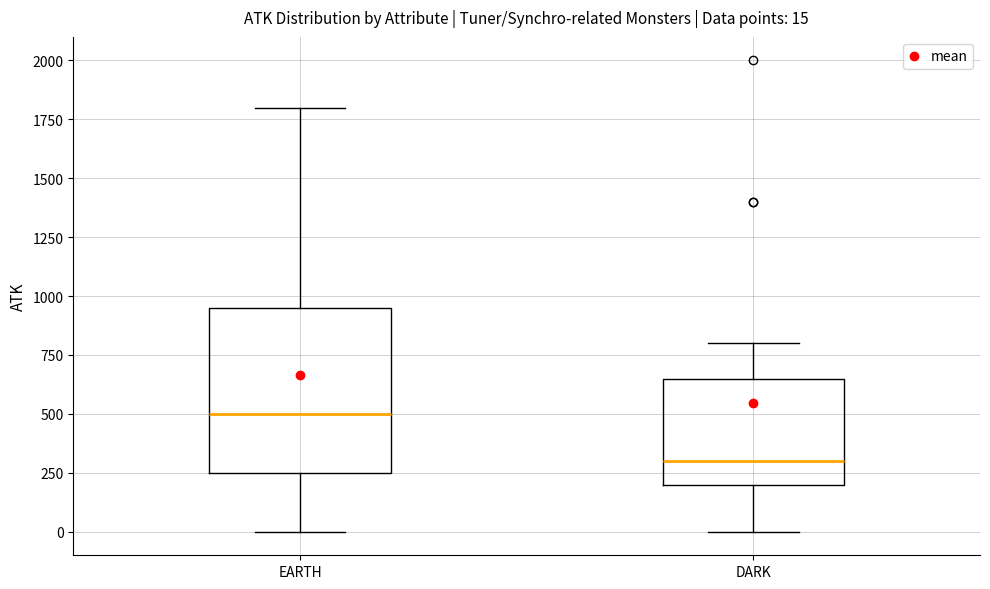

Comparing the boxes themselves (not the whiskers), which one is the tallest?

EARTH